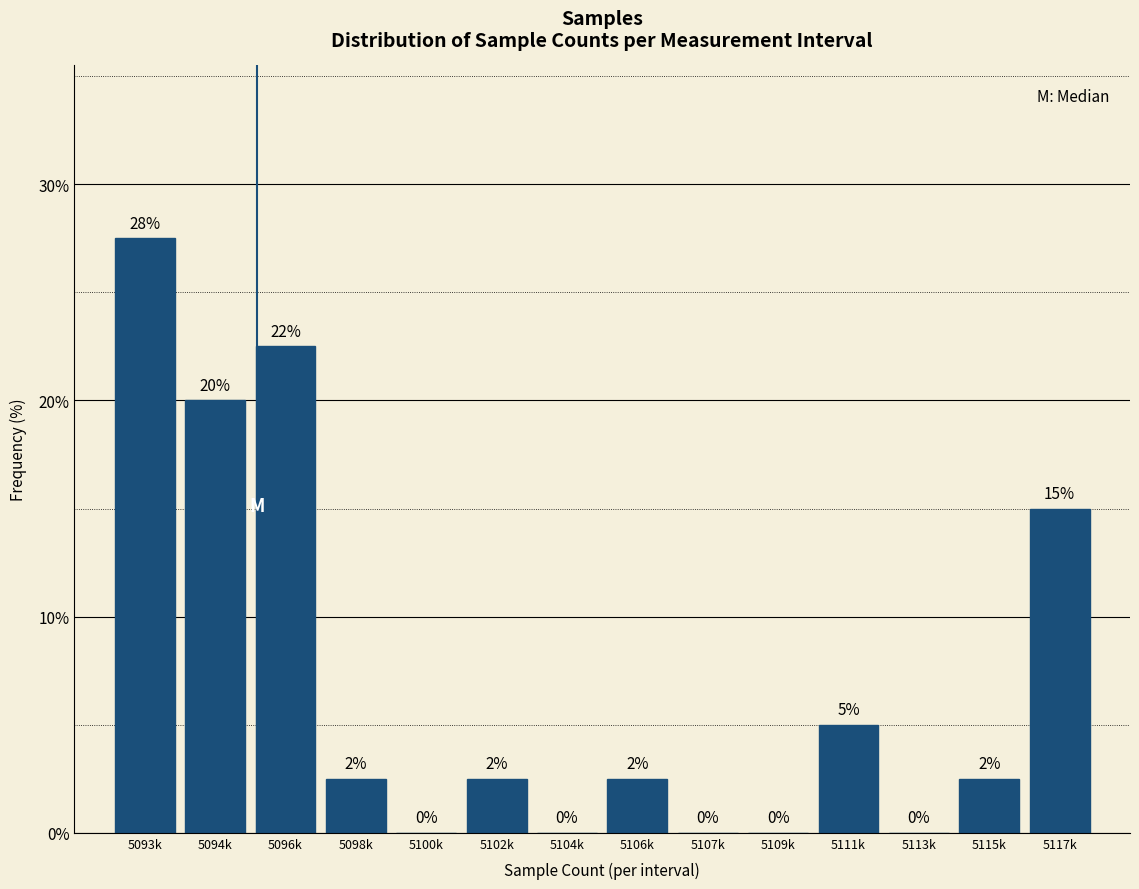

Which category has the highest value across all series?

5093k